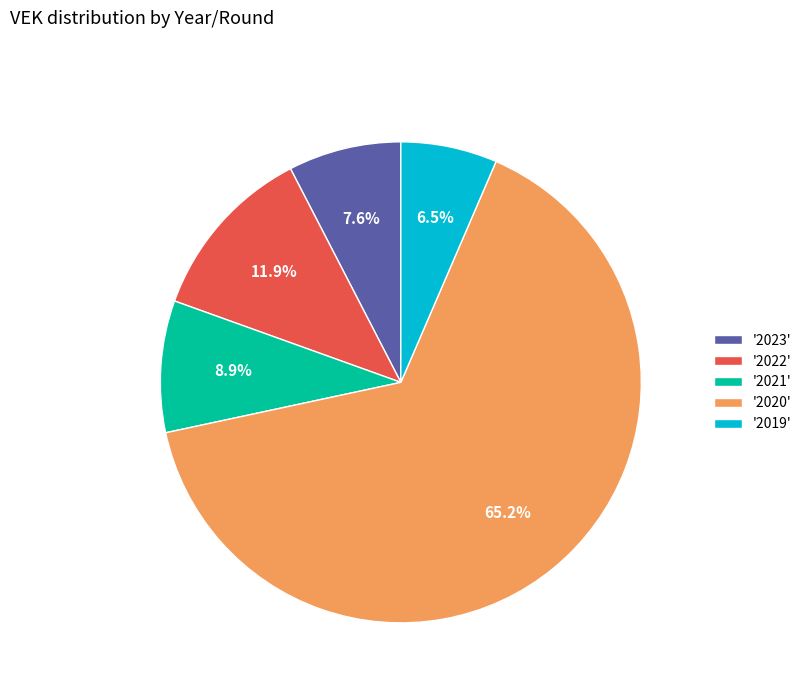

Count the number of slices in the pie.

5